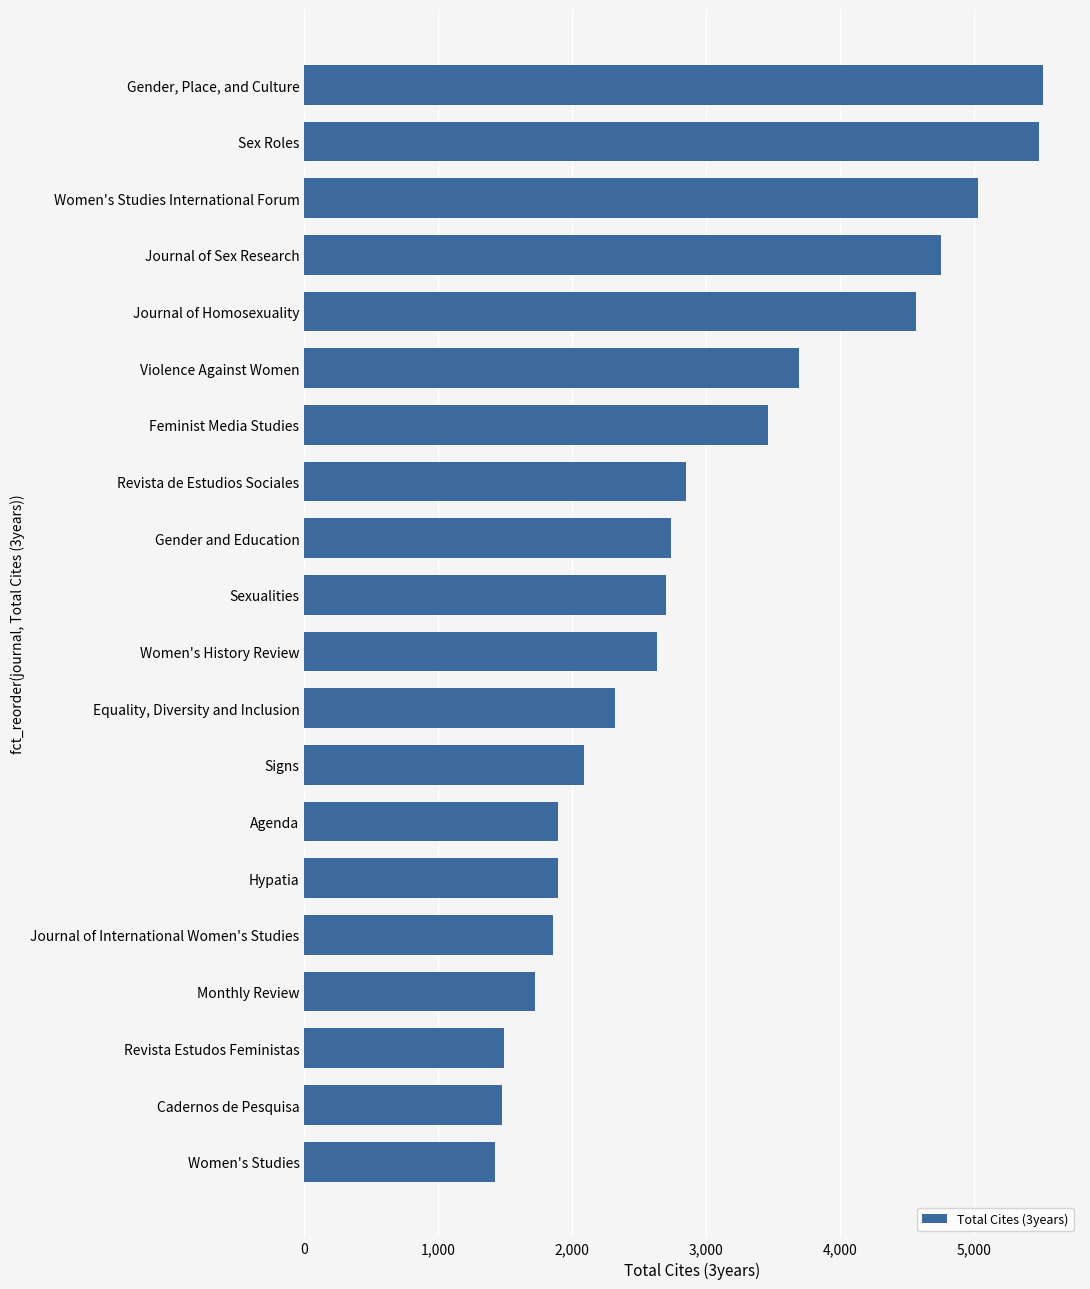

What is the difference between the maximum and minimum values?

4092